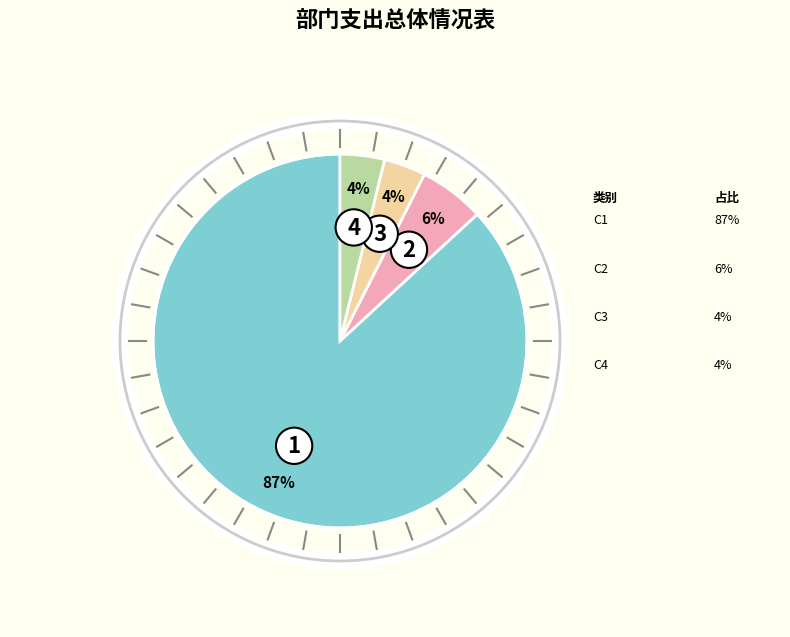

To the nearest percent, what is the average slice percentage?

25%